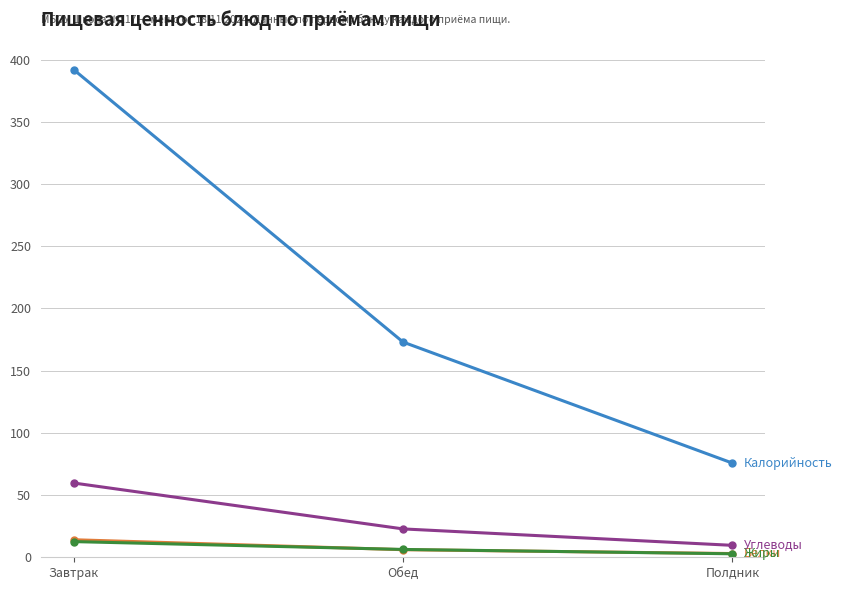

What is the spread (max minus min) of values at Завтрак?

379.4